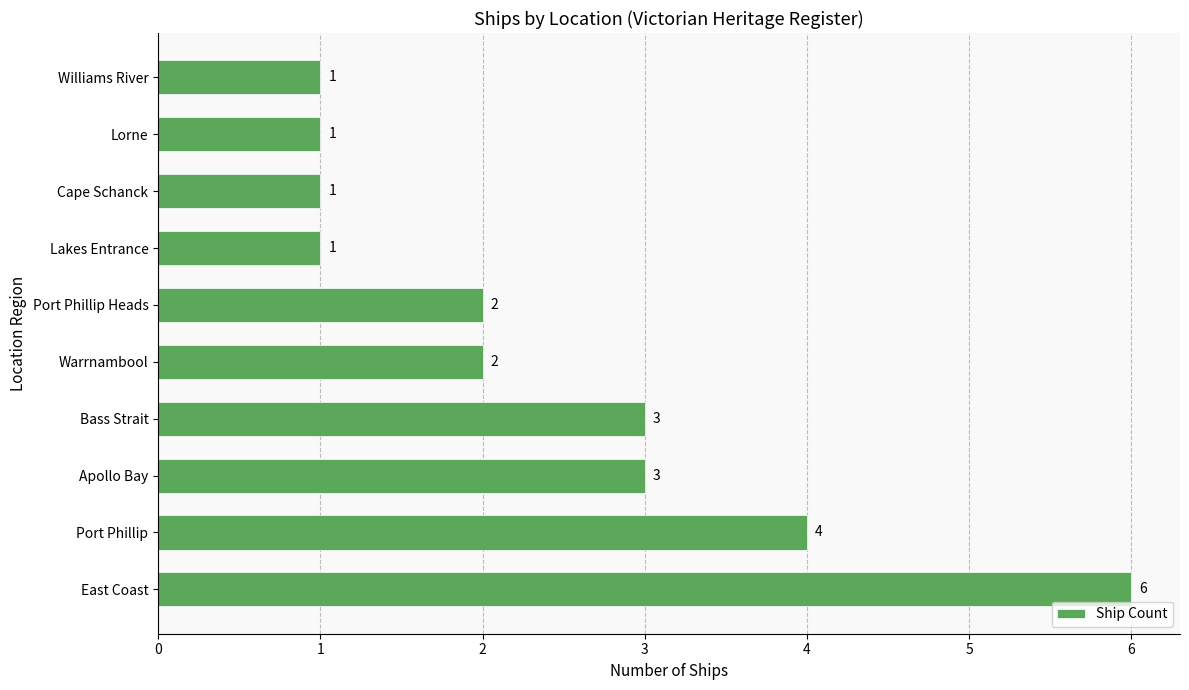

How many distinct data groups are displayed?

1